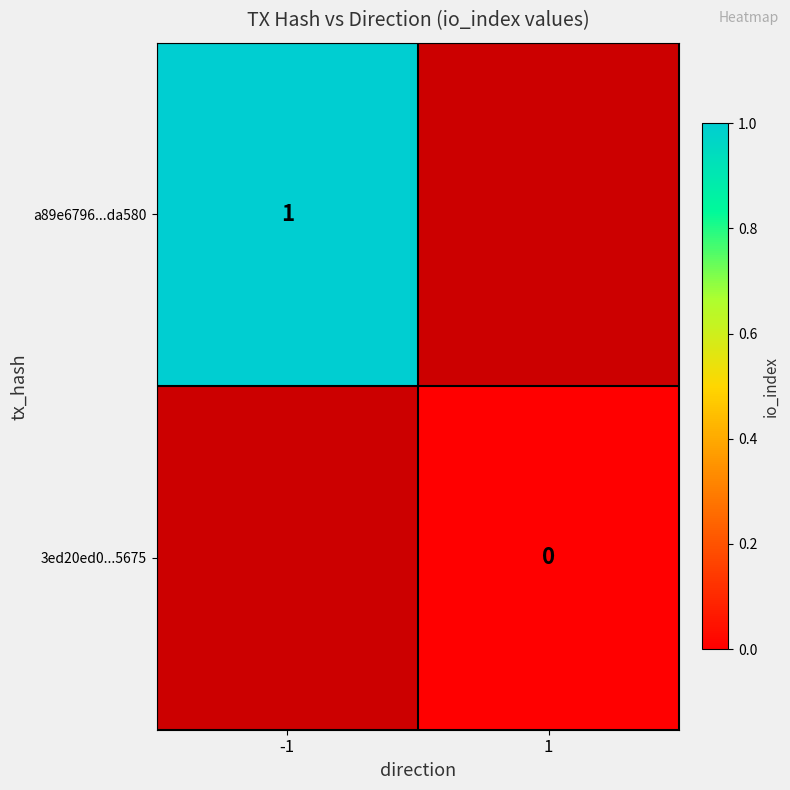

Is the value of 3ed20ed0...5675 at 1 greater than the value of a89e6796...da580 at -1?

No